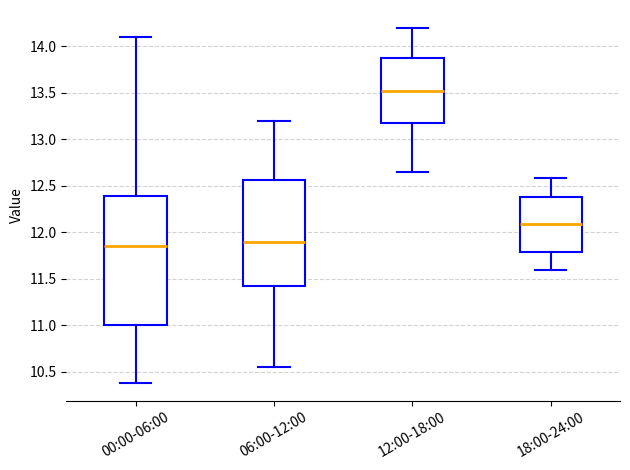

Which box is the tallest, from its lower edge to its upper edge?

00:00-06:00